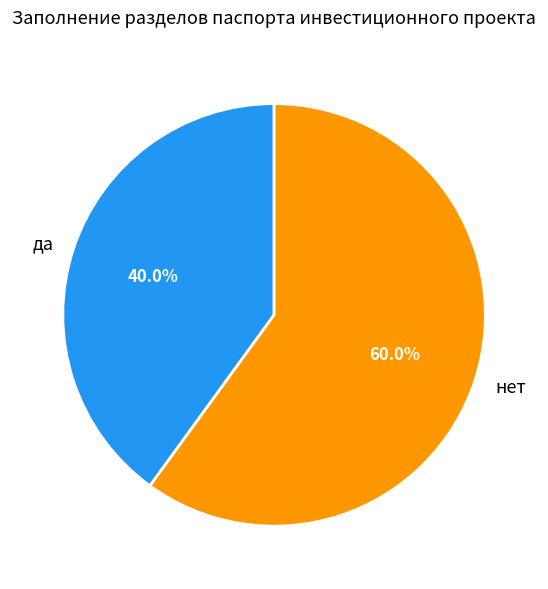

What percentage is the да slice, to the nearest percent?

40%